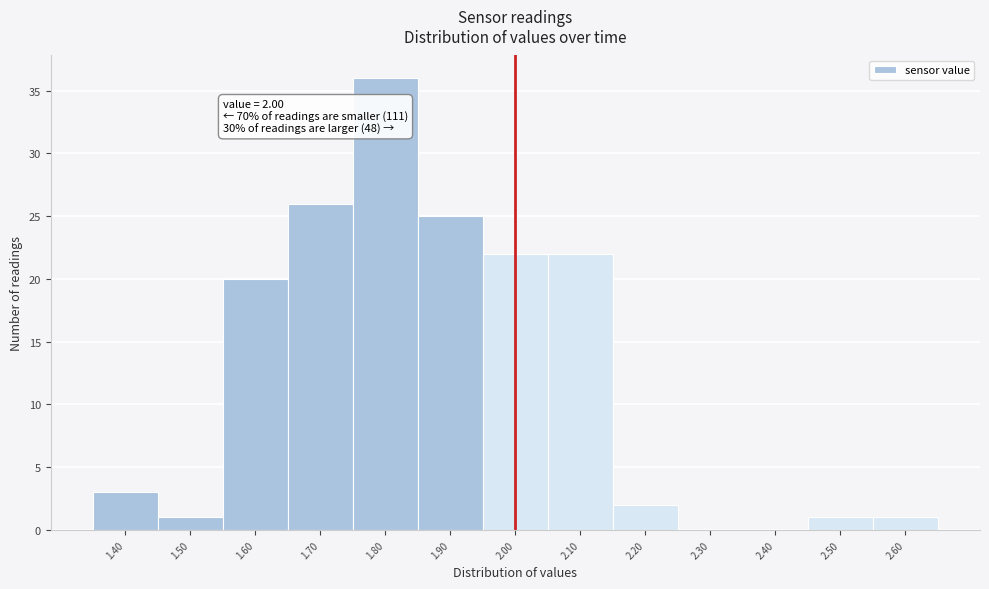

Over which range of the x-axis is the bar tallest?

1.75 to 1.85